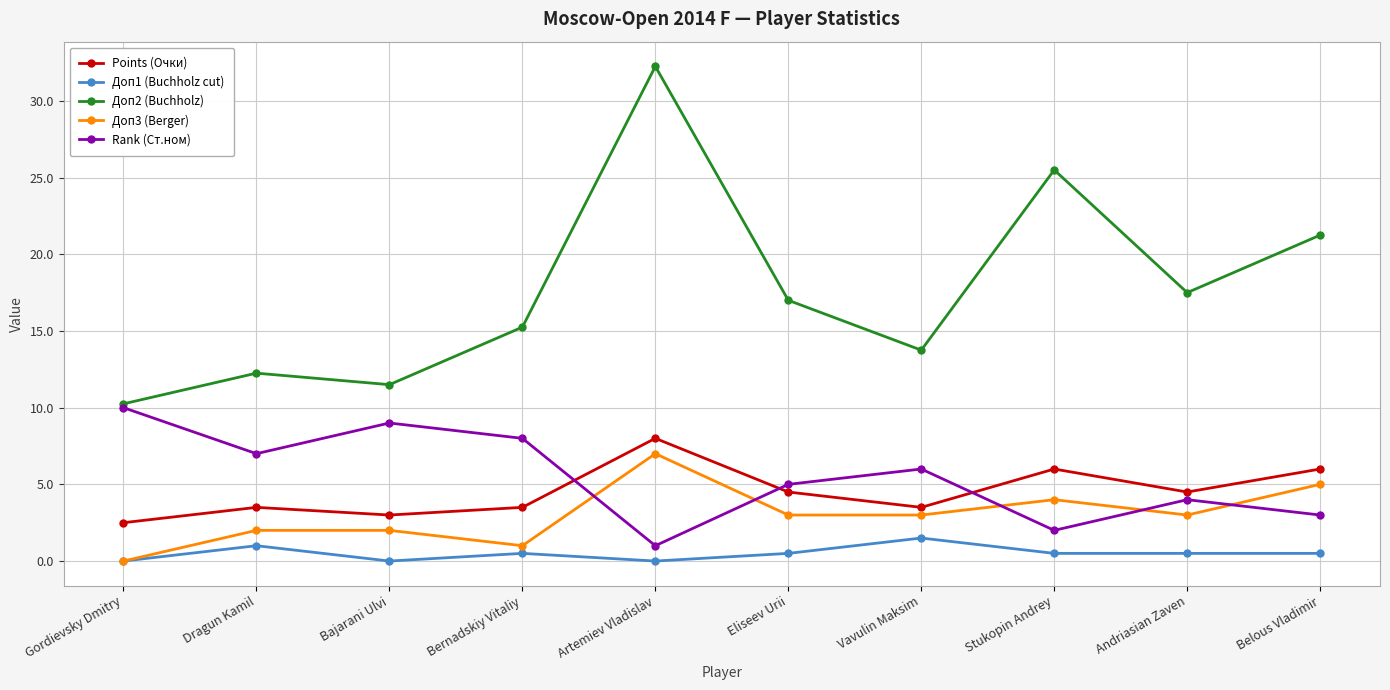

The value of Доп3 (Berger) at Andriasian Zaven is 3.0. True or false?

True